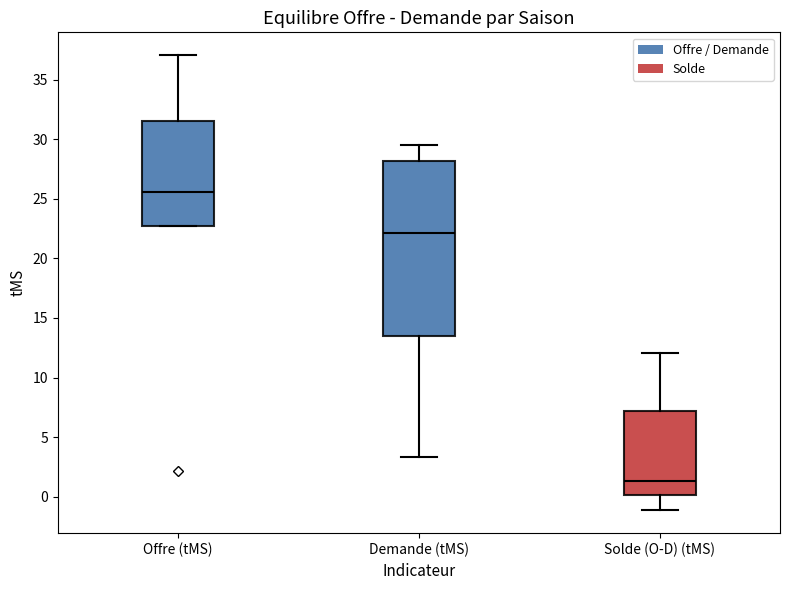

Where does the upper whisker of the box for Offre (tMS) end on the y-axis? The values are not printed on the chart, so give them approximately, as read against the axis.

37.0